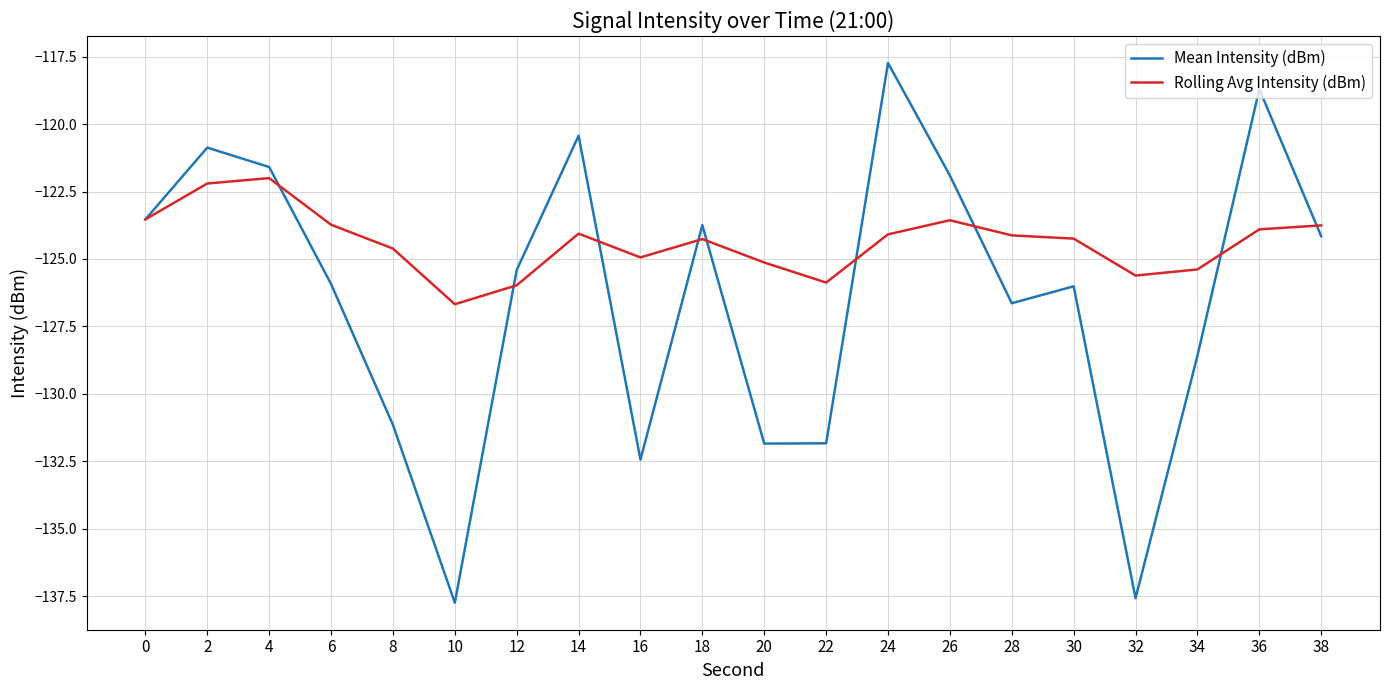

Is it true that Mean Intensity (dBm) equals -199.7 at 4?

False